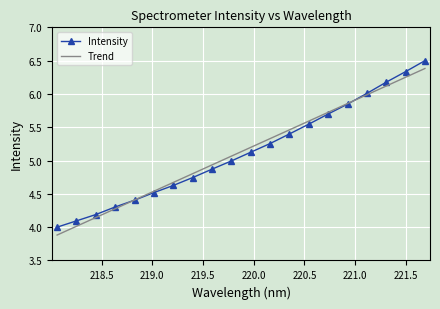

True or false: Intensity has more than 2 interior local peaks.

False